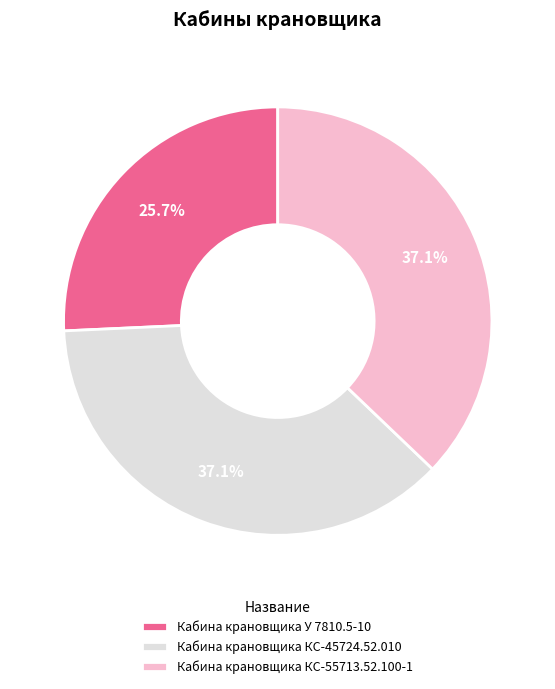

To the nearest percent, what percentage of the pie is Кабина крановщика У 7810.5-10?

26%